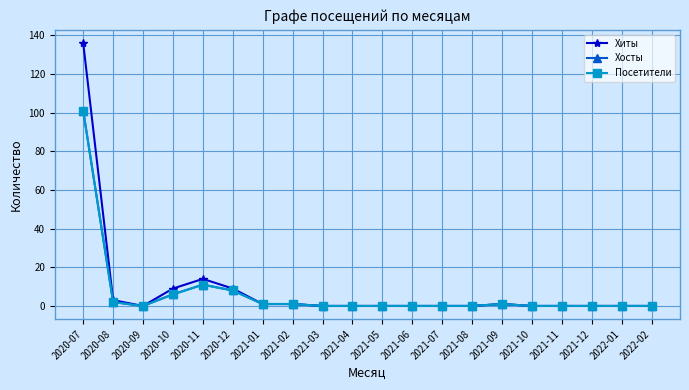

What is the difference between the Хиты values at 2022-02 and 2020-07?

136